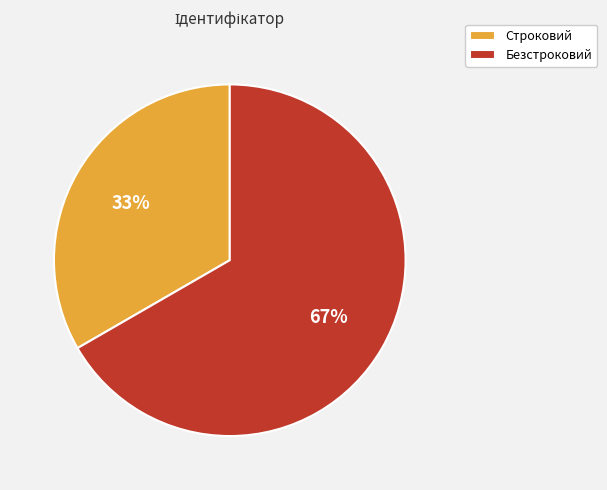

Which has a higher value, Безстроковий or Строковий?

Безстроковий